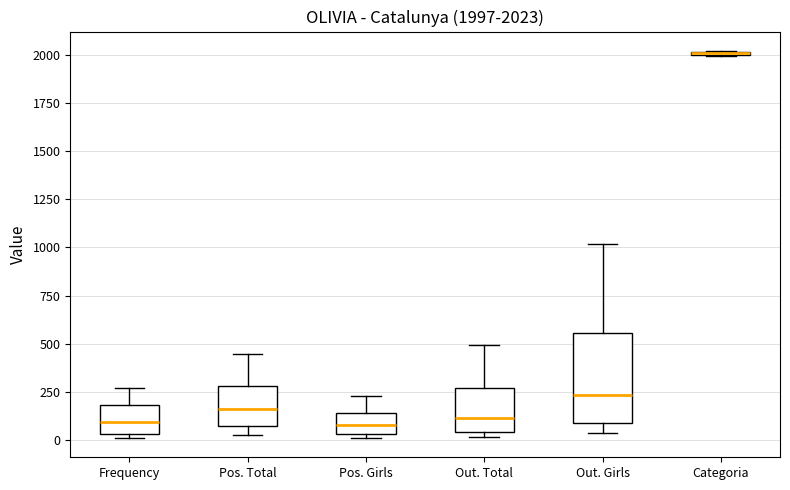

Which box is the tallest, from its lower edge to its upper edge?

Out. Girls